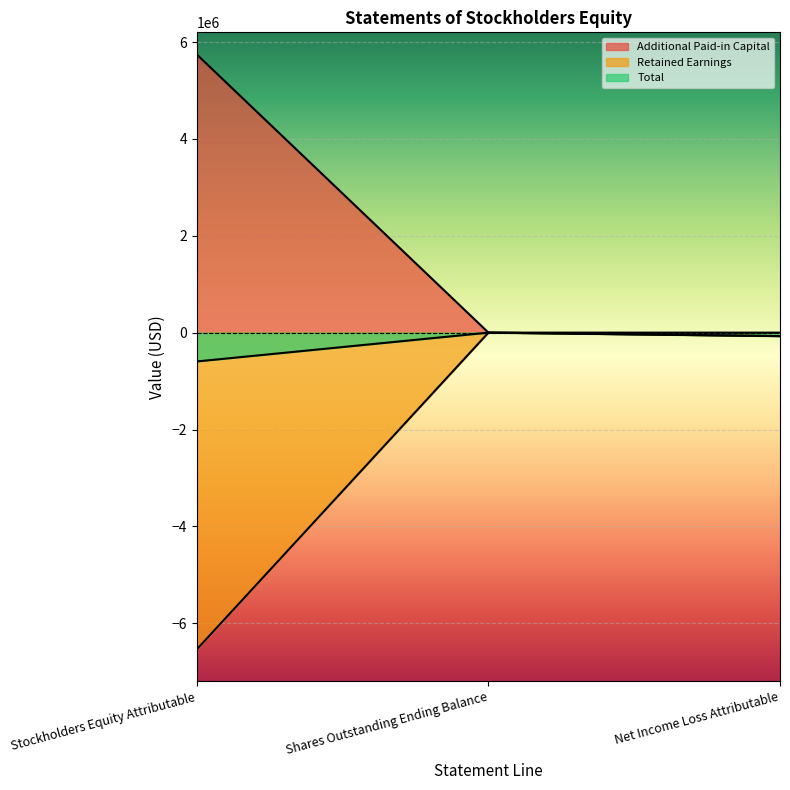

Read the Total value at Stockholders Equity Attributable, to the nearest 10.

-594960